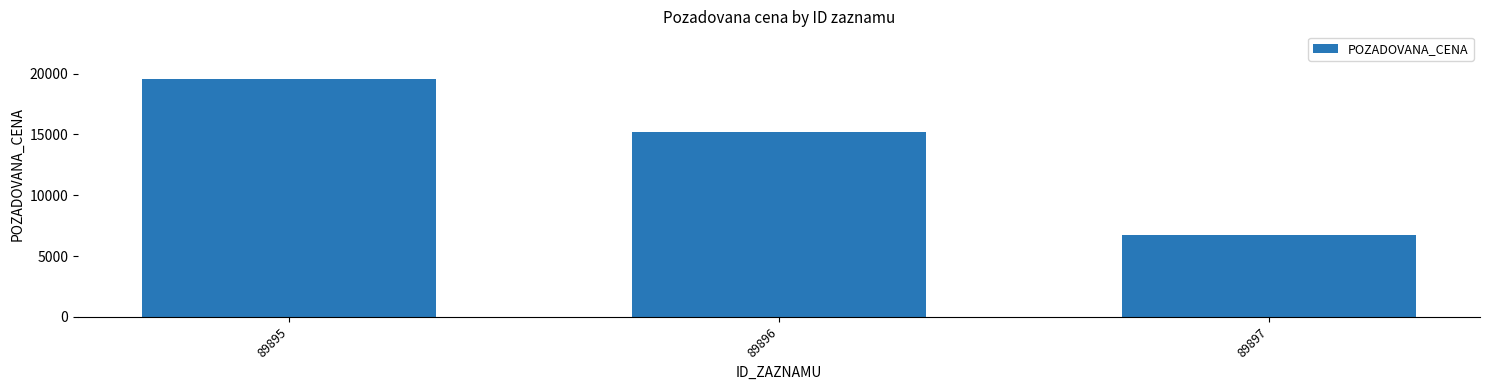

The chart shows a value of 23469 at 89896. True or false?

False